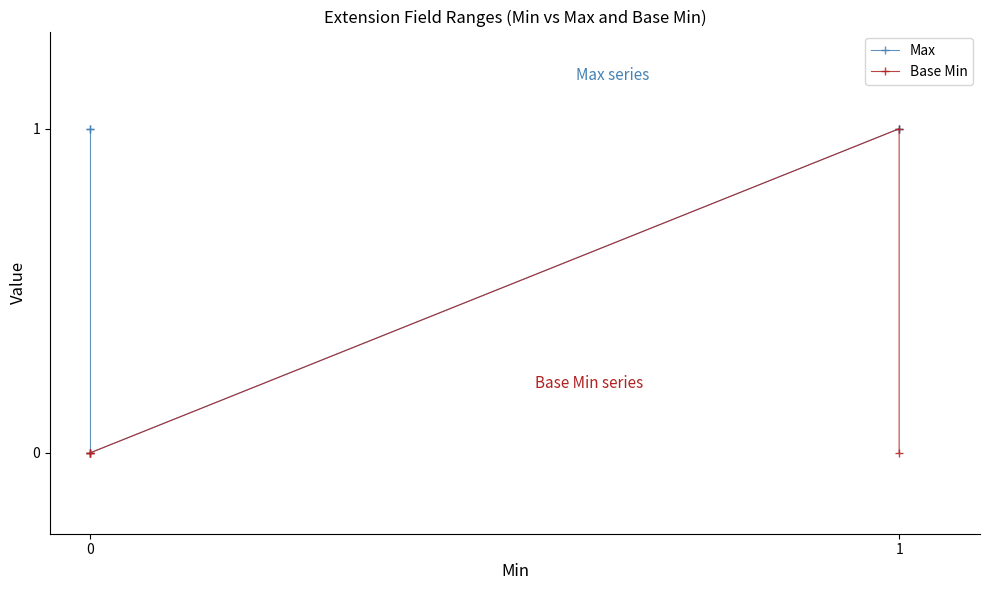

Reading left to right, what are all the values shown in this chart?

Max: 1	1	0	1	1
Base Min: 0	0	0	1	0